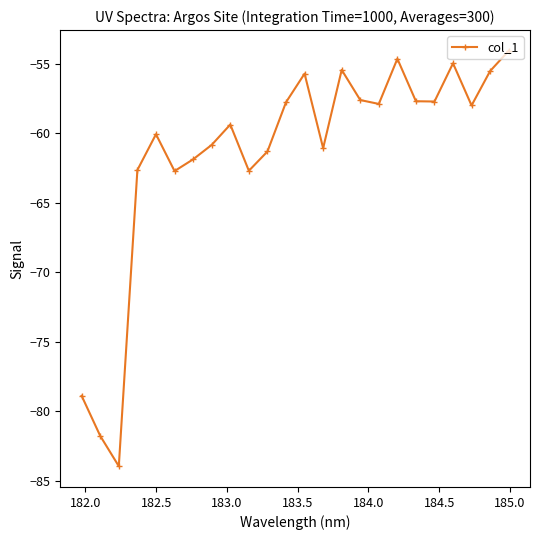

What is the greatest value displayed?

-54.1